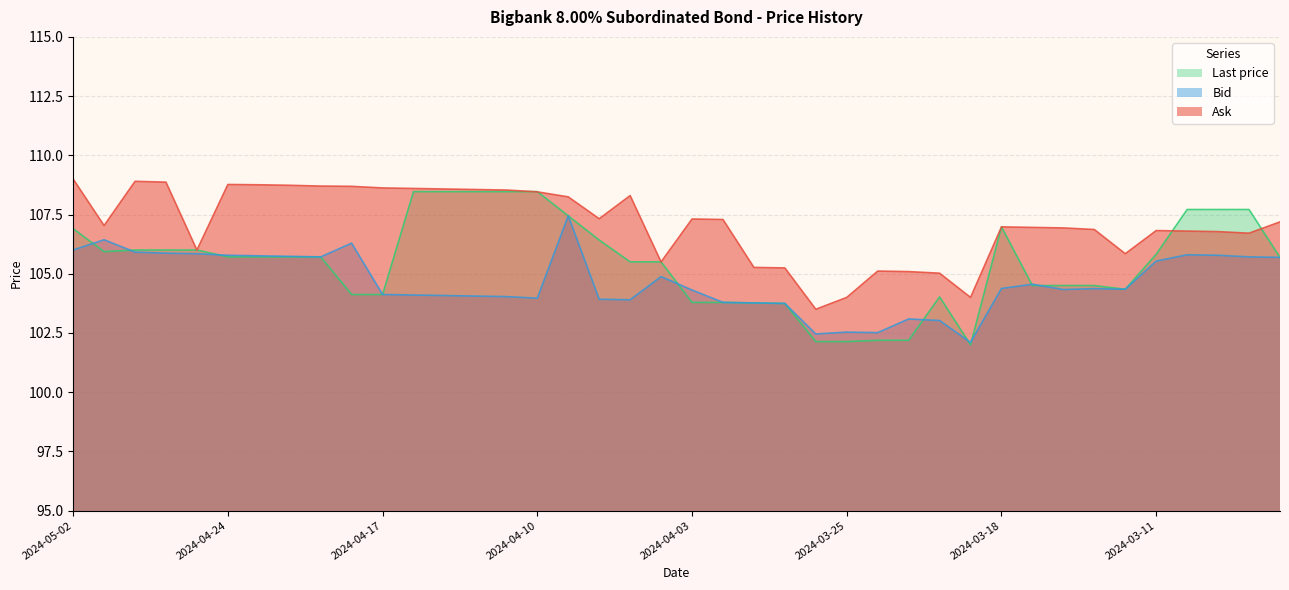

Does the chart have visible grid lines?

Yes